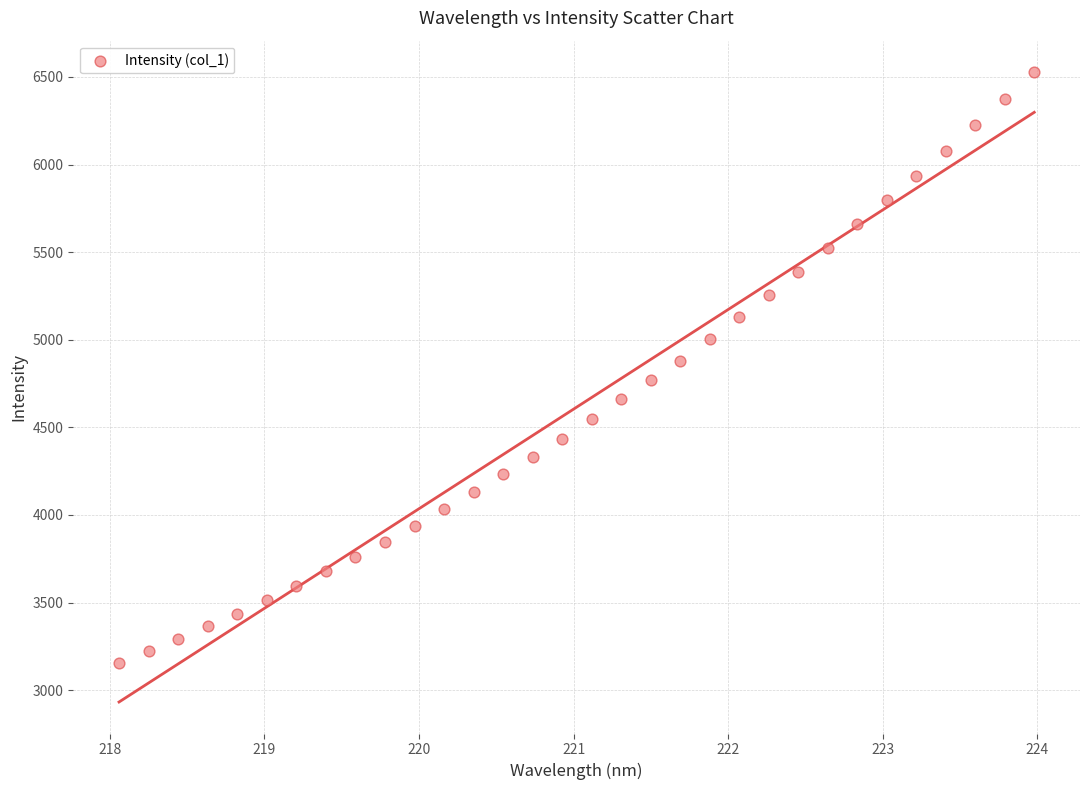

What is the range of Y values (max minus min)?

3371.9